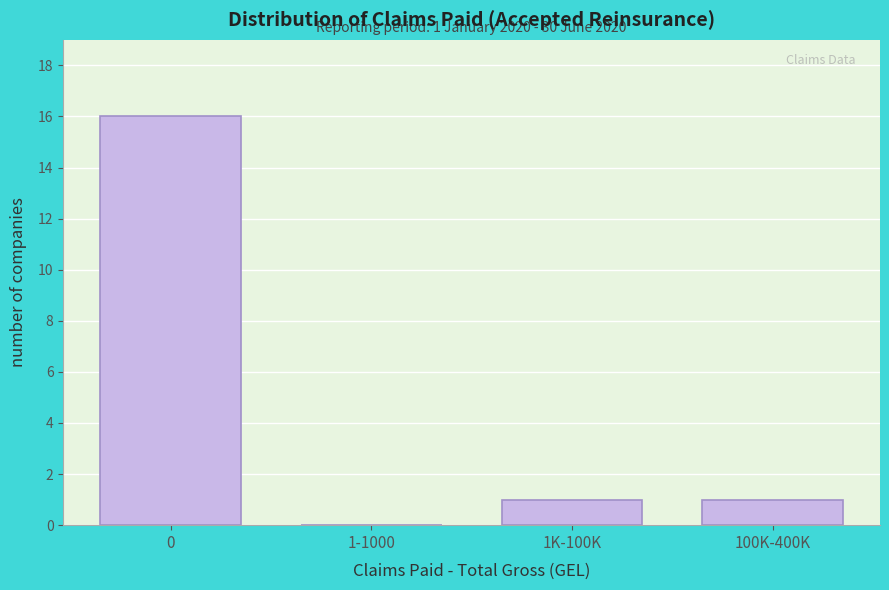

Reading right to left, extract all data points from this chart.

100K-400K=1	1K-100K=1	1-1000=0	0=16